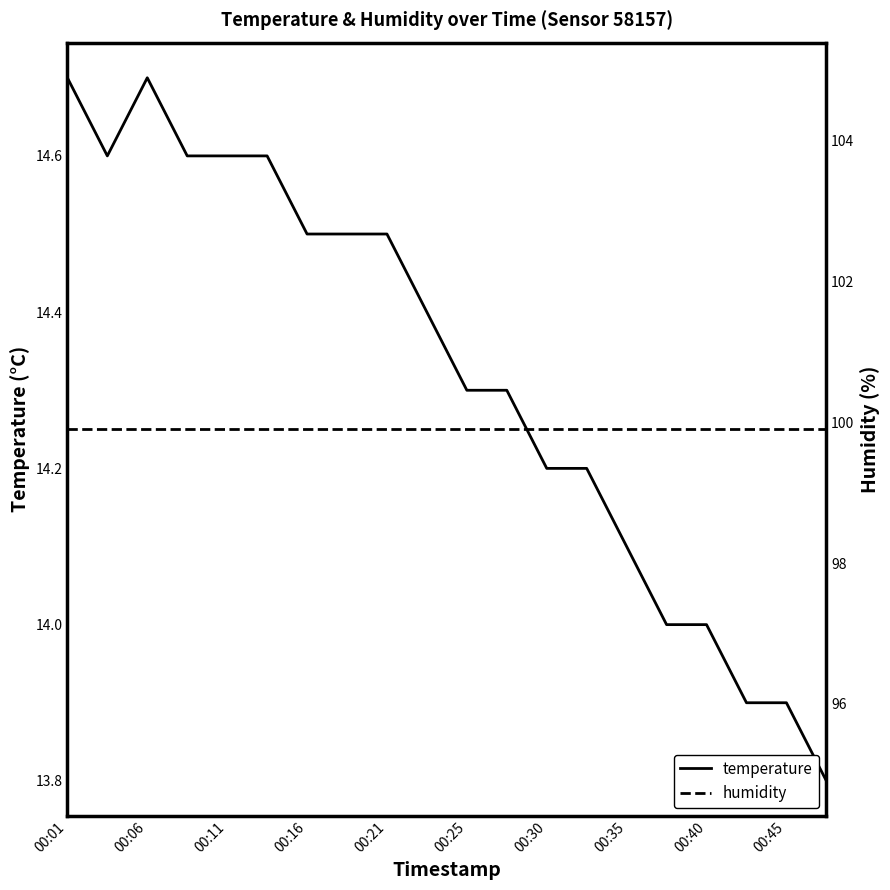

True or false: humidity has more than 0 points higher than both neighbors.

False